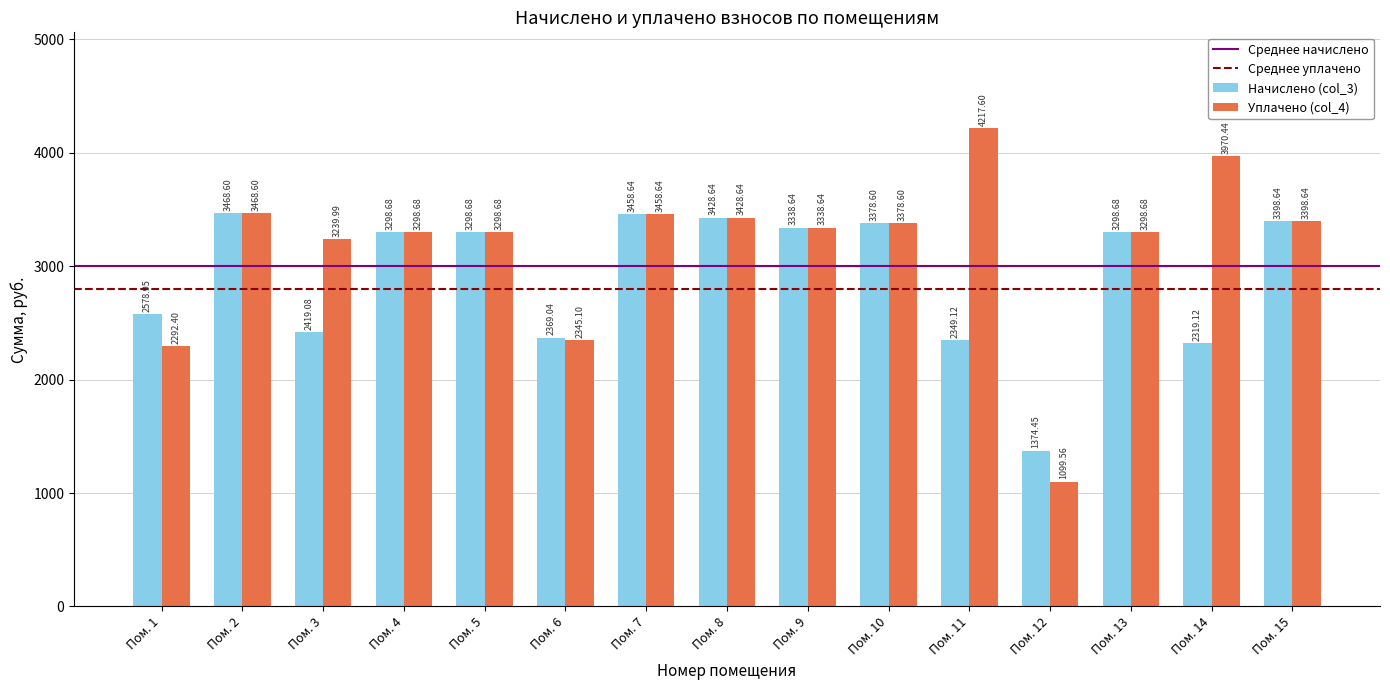

What is the maximum value shown in the chart?

4217.6